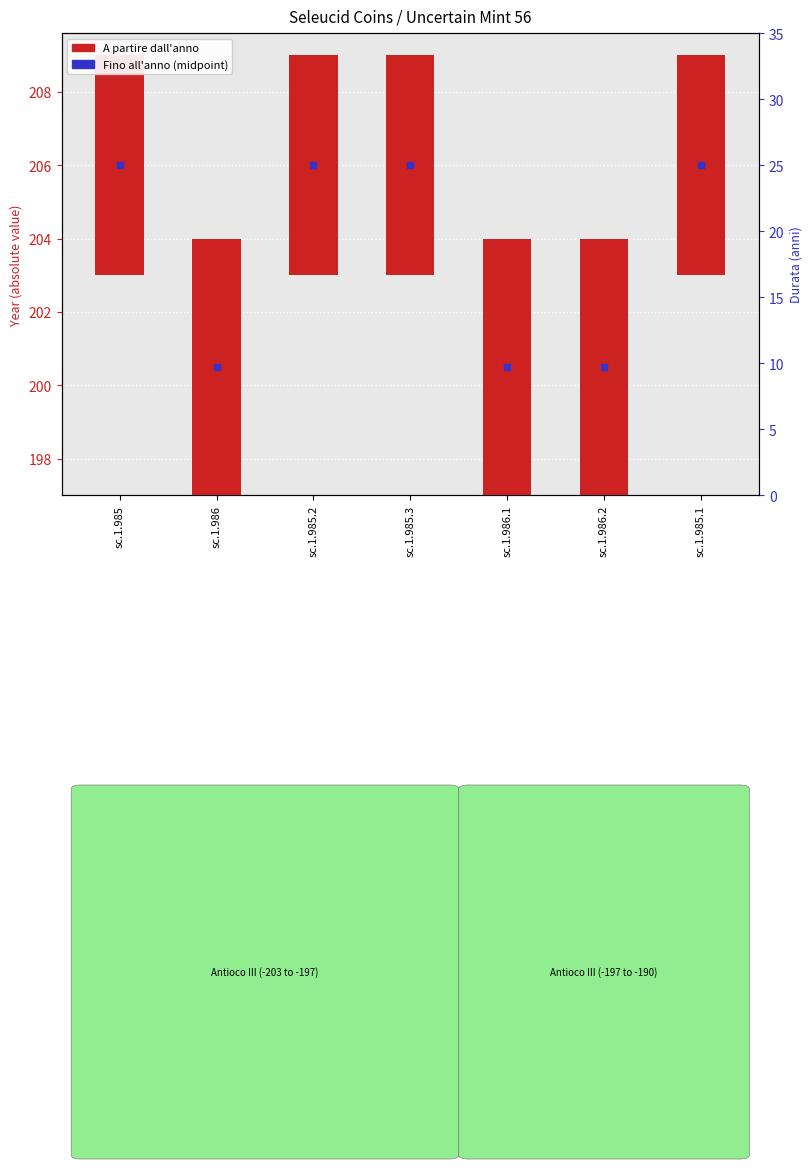

Reading left to right, list all the values displayed in this chart.

6	7	6	6	7	7	6